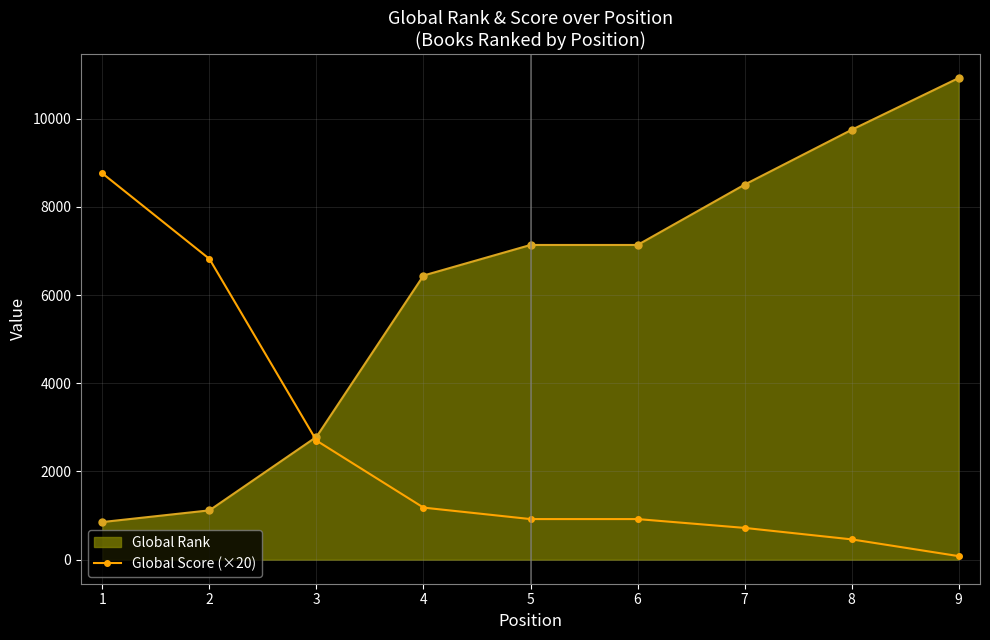

Does the chart have visible grid lines?

Yes